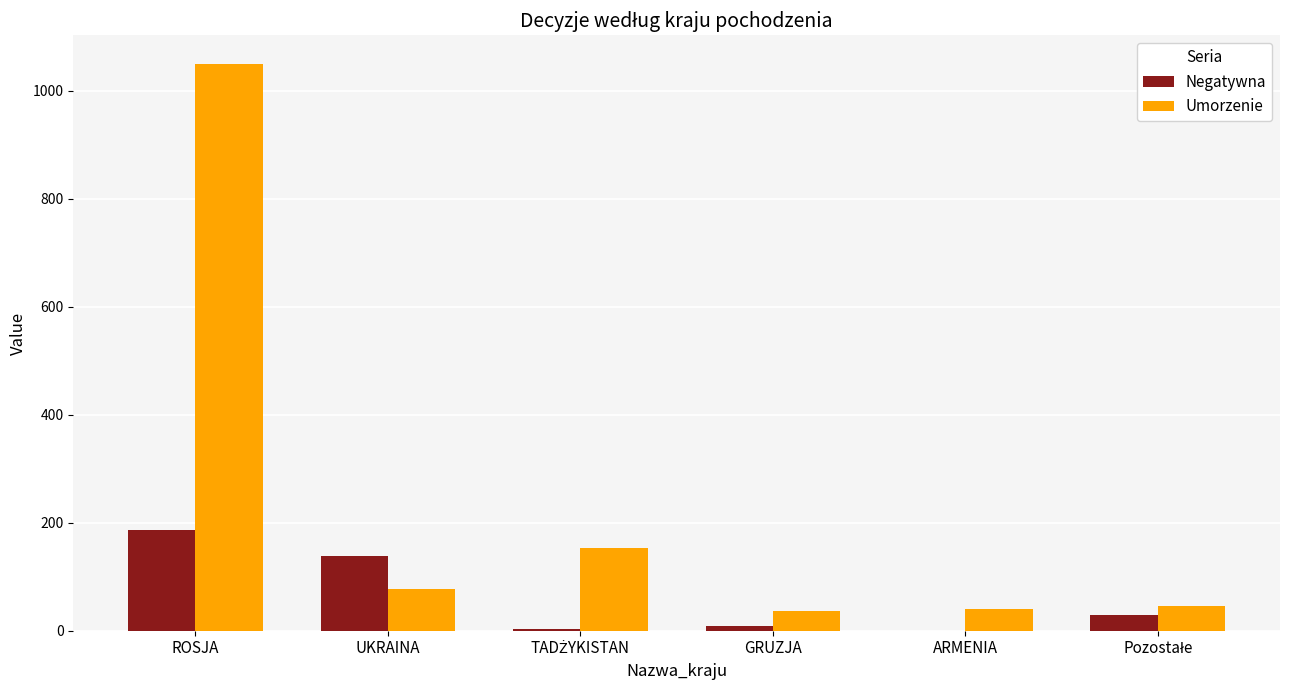

How many series are shown in this chart?

2